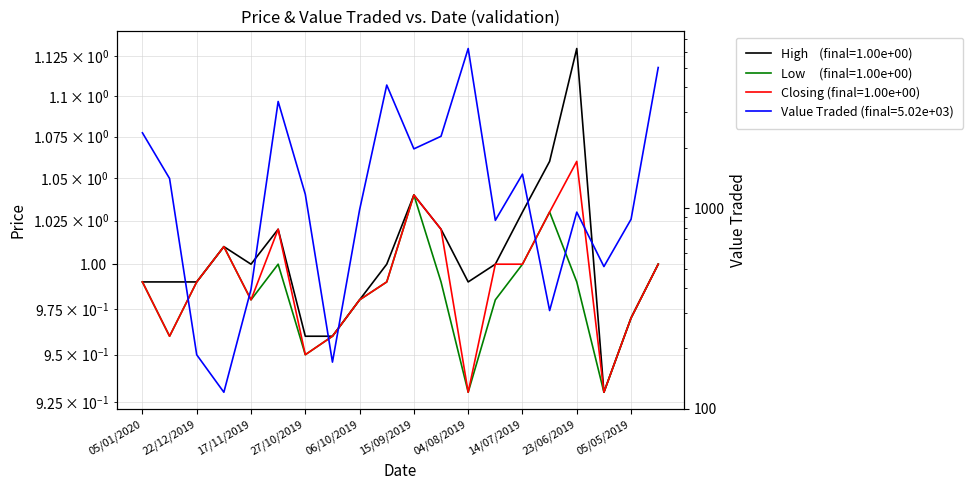

What position from the right is 16/06/2019?

3